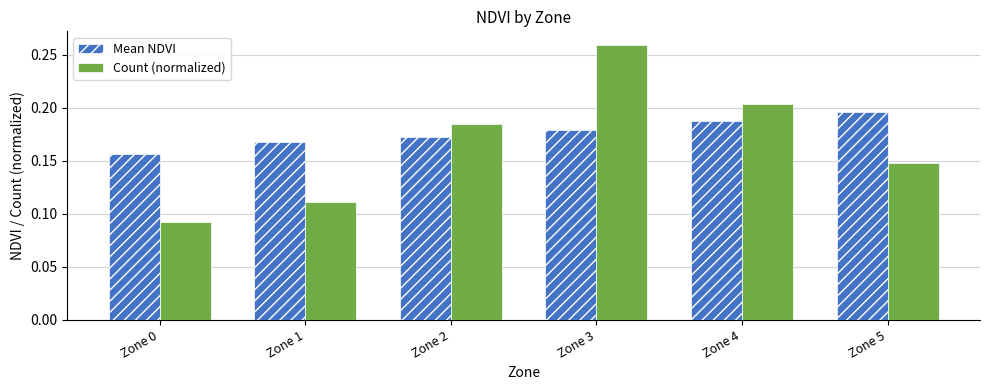

Rank the series by their maximum value, from highest to lowest.

Count (normalized), Mean NDVI